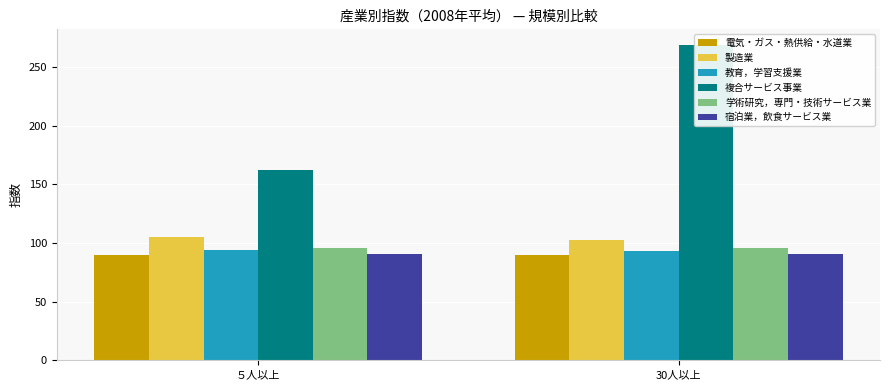

Where is 電気・ガス・熱供給・水道業 nearest to the value 89?

30人以上